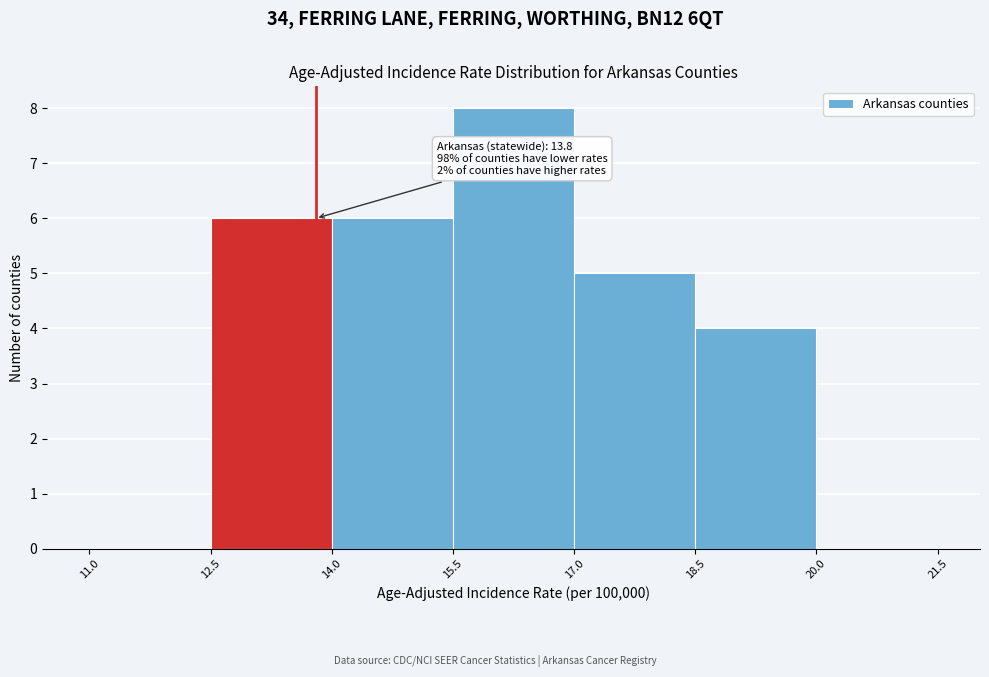

Which range on the x-axis has the tallest bar?

15.5 to 17.0